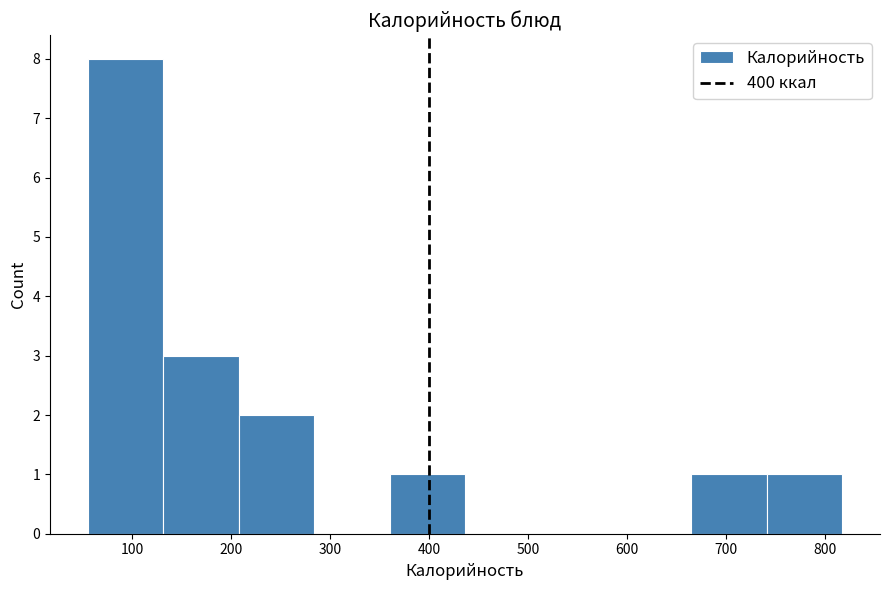

Reading left to right, list every bar in this chart as the range it spans on the x-axis followed by its height. Neither the bar edges nor the heights are printed on the chart, so give them approximately, as read against the axes.

60 to 130: 8
130 to 210: 3
210 to 280: 2
280 to 360: 0
360 to 440: 1
440 to 510: 0
510 to 590: 0
590 to 670: 0
670 to 740: 1
740 to 820: 1